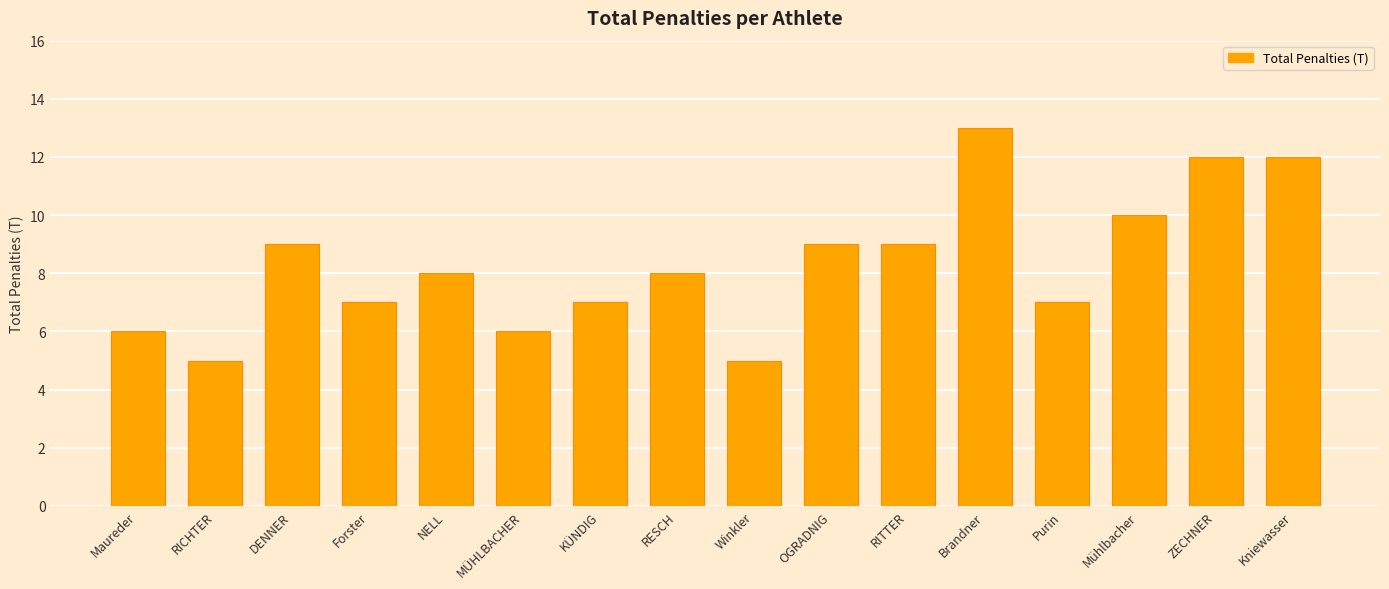

What is the smallest value displayed?

5